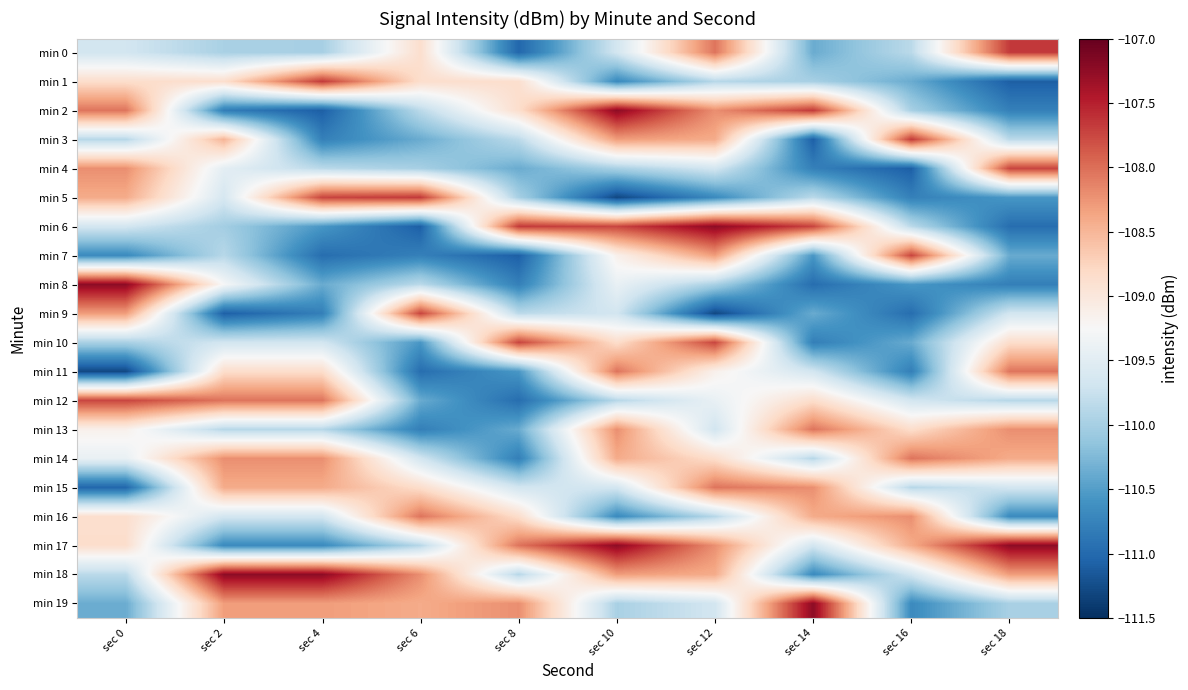

Rank the series at sec 14 from lowest to highest value.

min 3, min 8, min 10, min 4, min 18, min 7, min 9, min 0, min 1, min 14, min 5, min 11, min 17, min 12, min 16, min 15, min 13, min 6, min 2, min 19